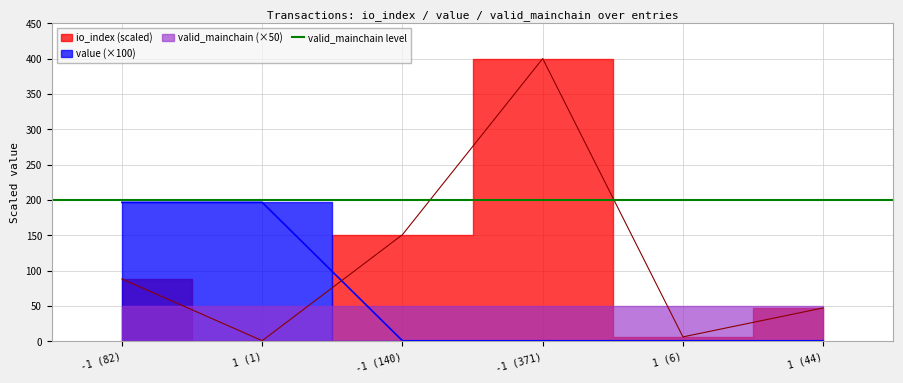

Does the chart display data point markers on the line(s)?

No